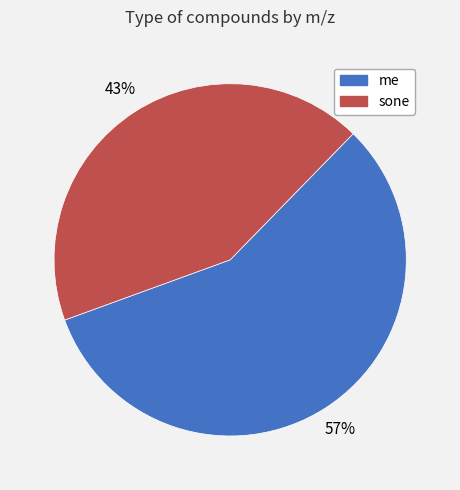

Which has a higher value, me or sone?

me